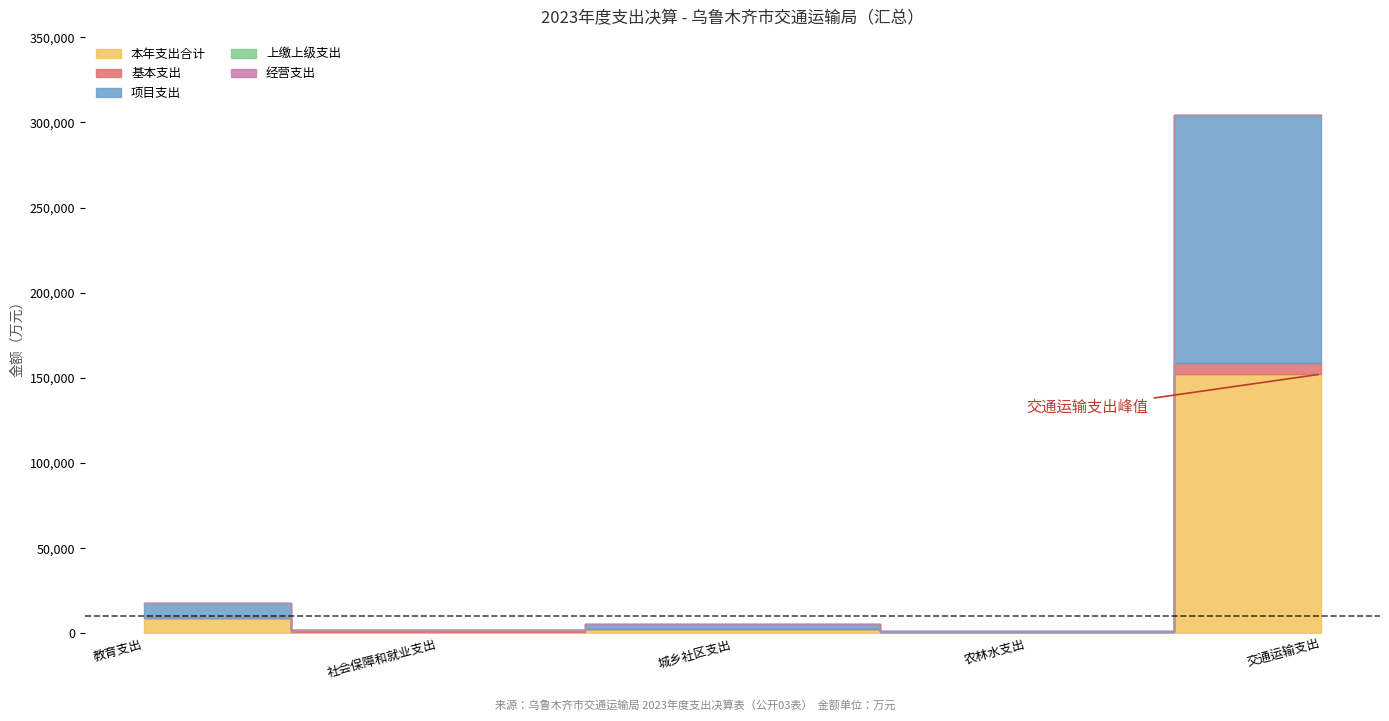

At which label is 上缴上级支出 closest to 0?

教育支出